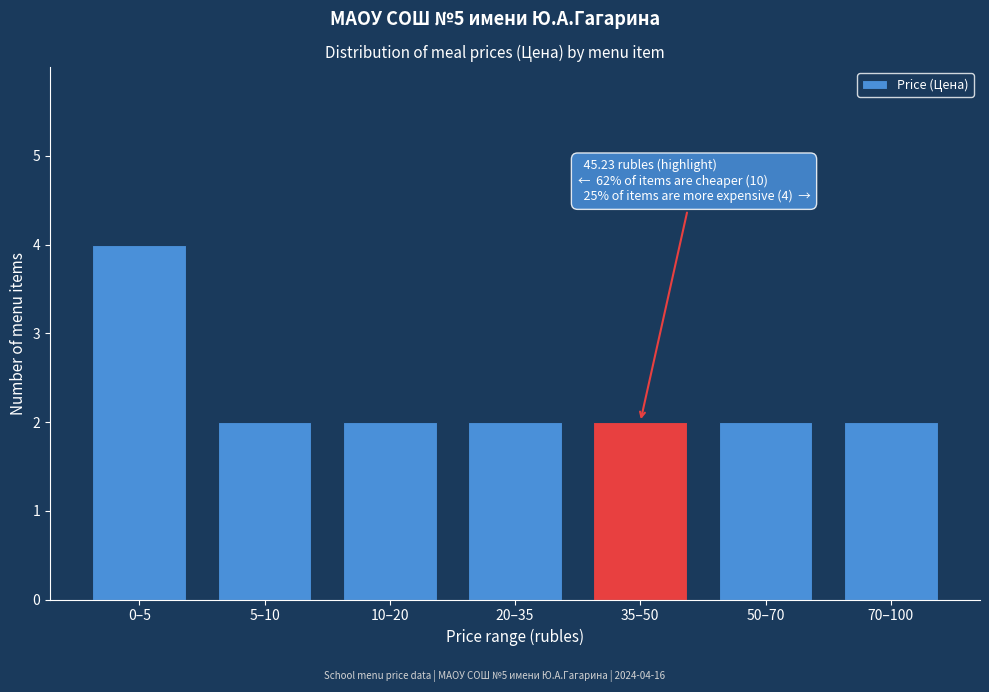

Reading left to right, what are all the values shown in this chart?

0–5=4	5–10=2	10–20=2	20–35=2	35–50=2	50–70=2	70–100=2